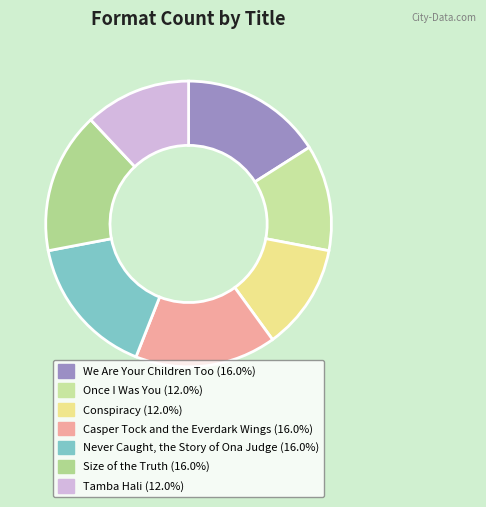

How many slices are in this pie chart?

7